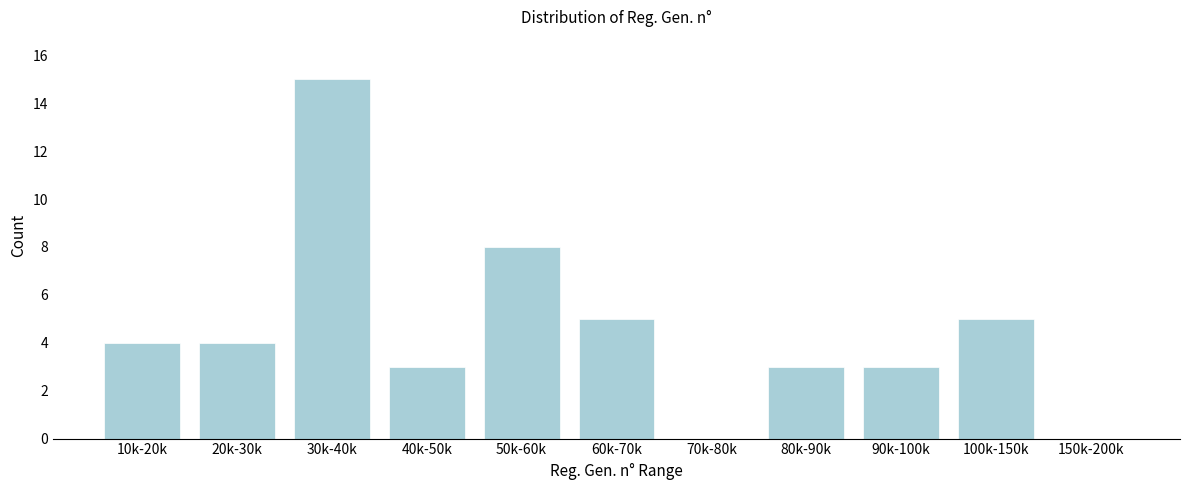

Reading left to right, transcribe all the data shown in this chart.

10k-20k=4	20k-30k=4	30k-40k=15	40k-50k=3	50k-60k=8	60k-70k=5	70k-80k=0	80k-90k=3	90k-100k=3	100k-150k=5	150k-200k=0